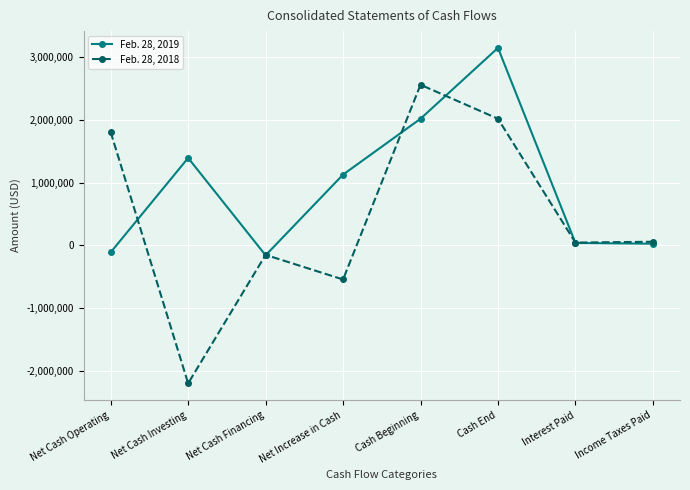

What is the lowest value of the Feb. 28, 2018 series?

-2193605